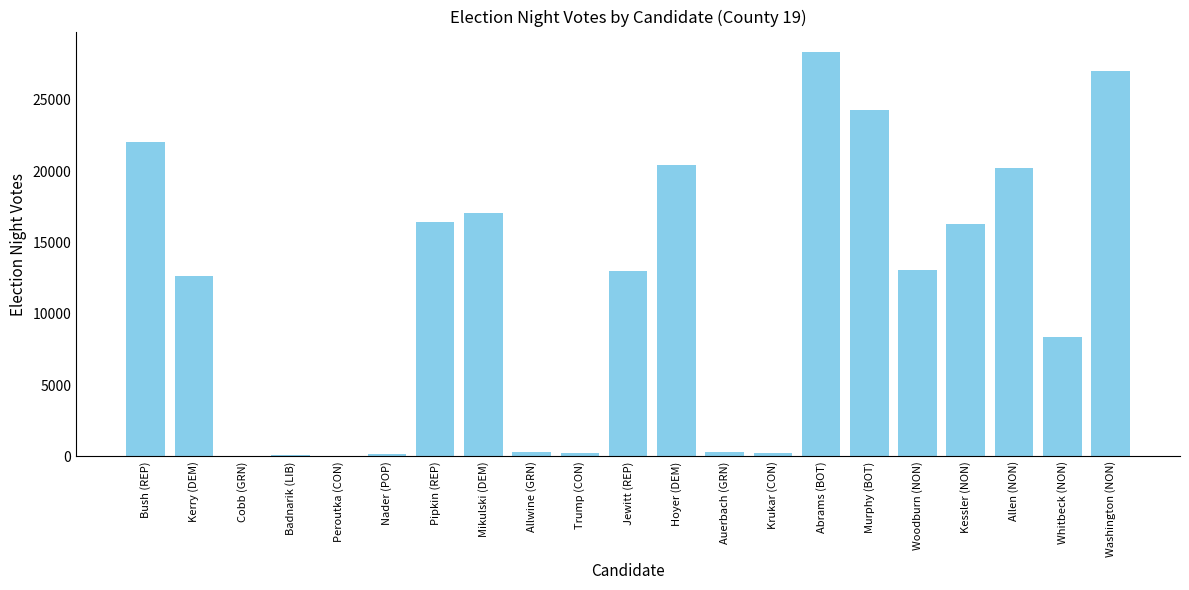

Are the bars horizontal?

No